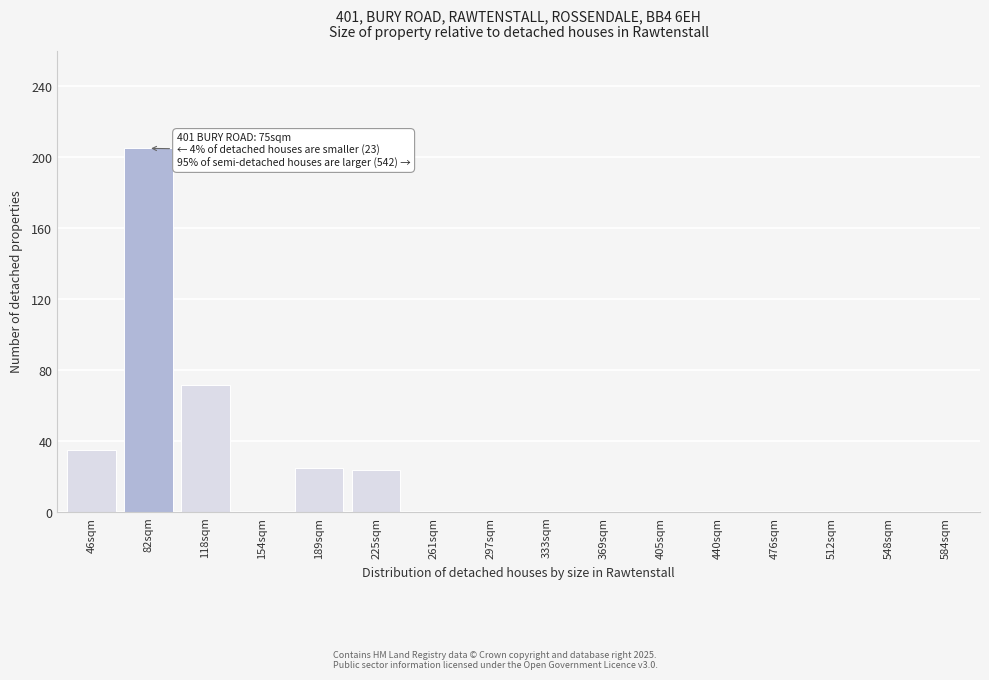

Where is the data nearest to the value 102?

118sqm